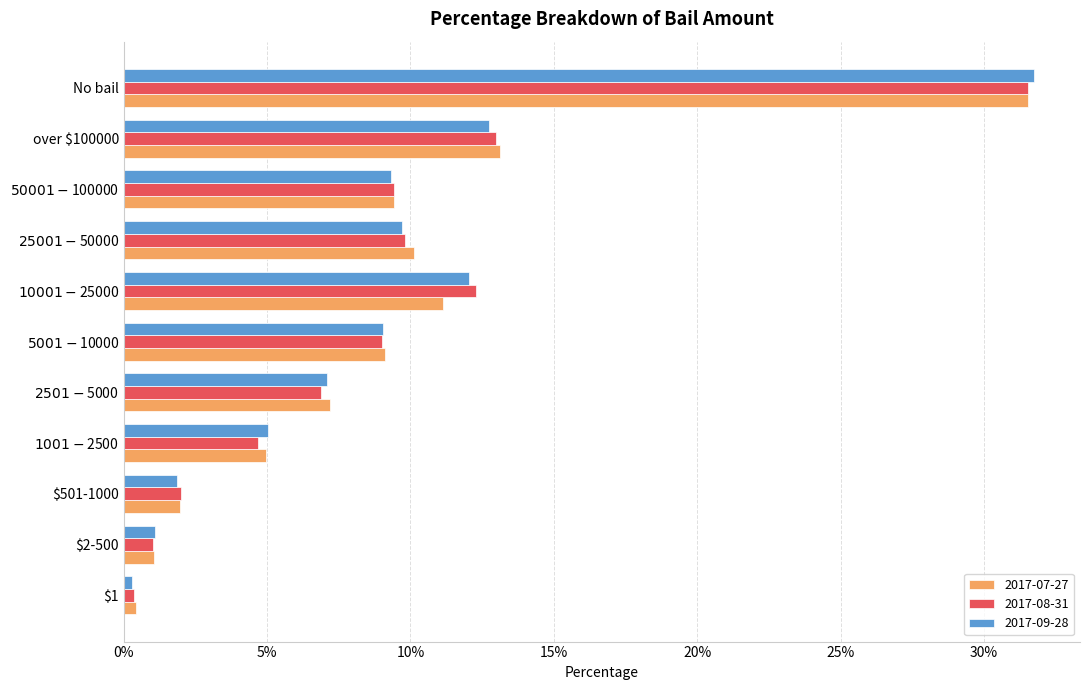

The 2017-07-27 series shows 0.0 at $501-1000. True or false?

False